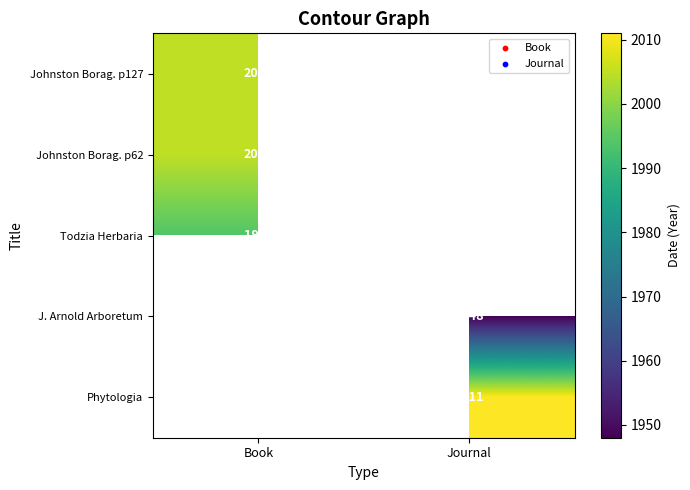

The J. Arnold Arboretum series shows 3060 at Journal. True or false?

False